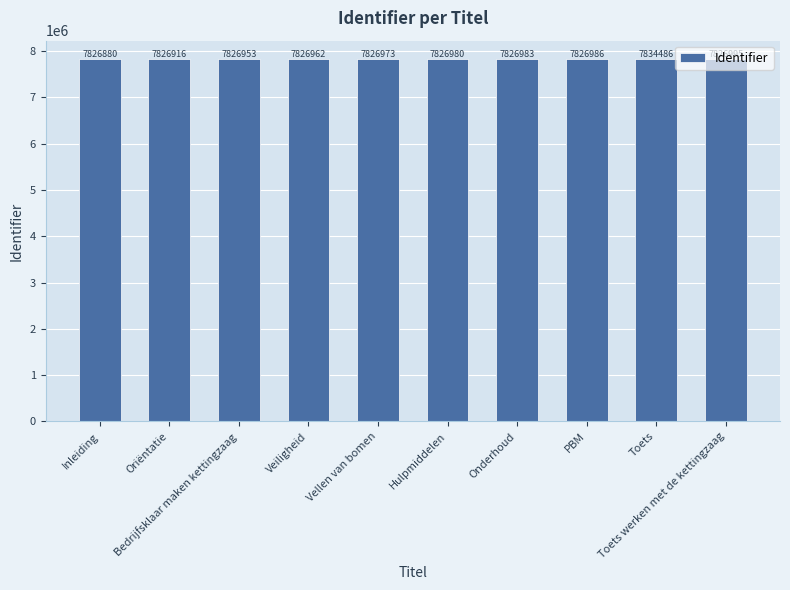

What is the label of the 4th bar from the left?

Veiligheid